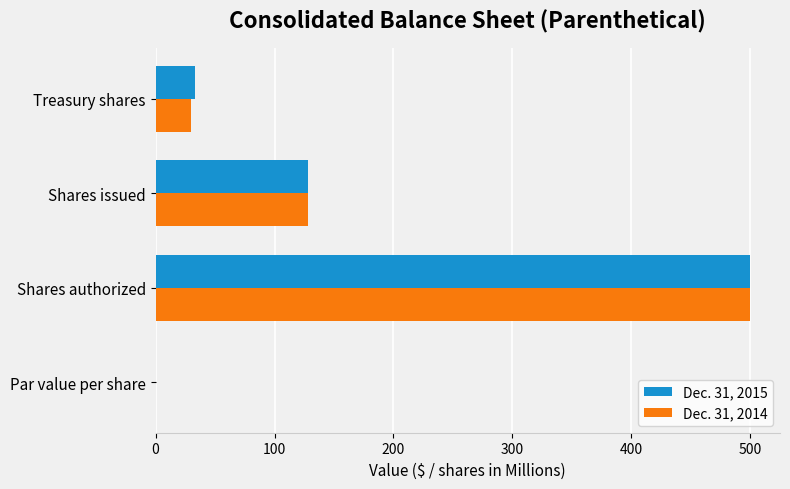

Between Shares authorized and Treasury shares, which series saw the biggest shift?

Dec. 31, 2014